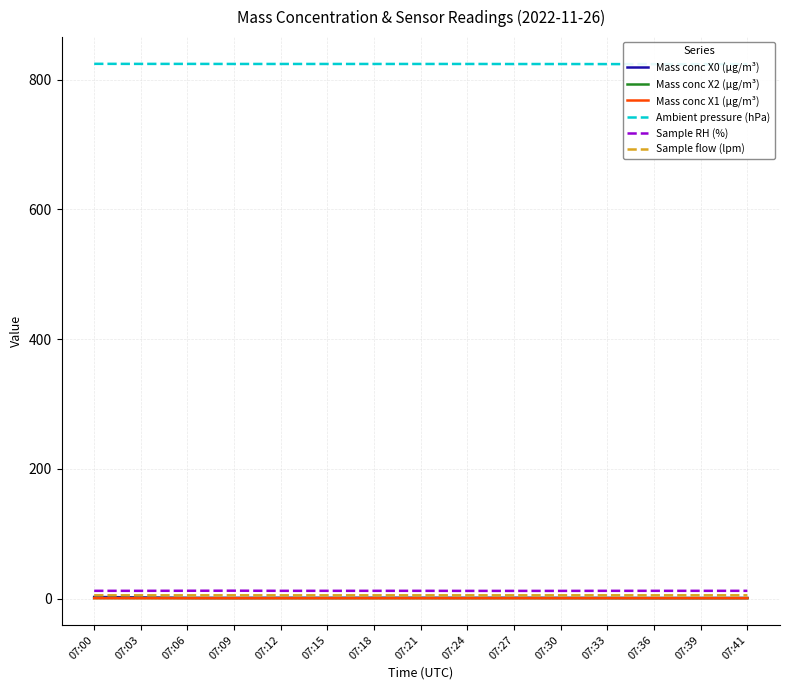

True or false: Mass conc X1 (μg/m³) and Sample flow (lpm) intersect in this chart.

False